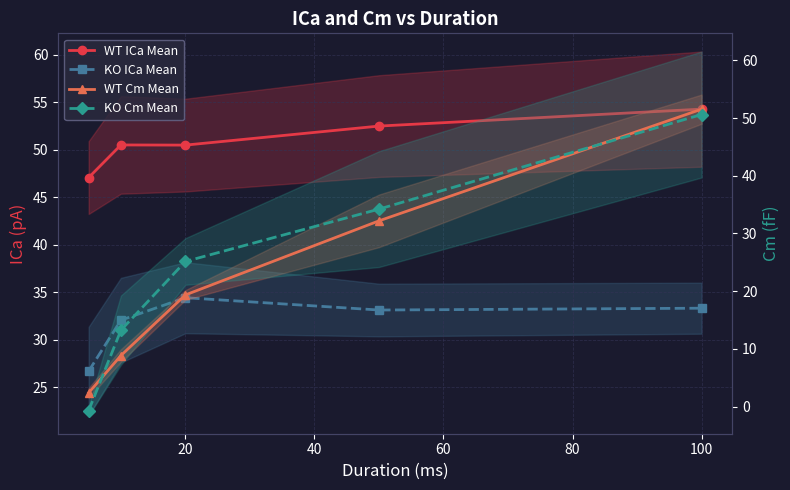

What is the value of the WT Cm Mean point at the 4th from the left?

32.2